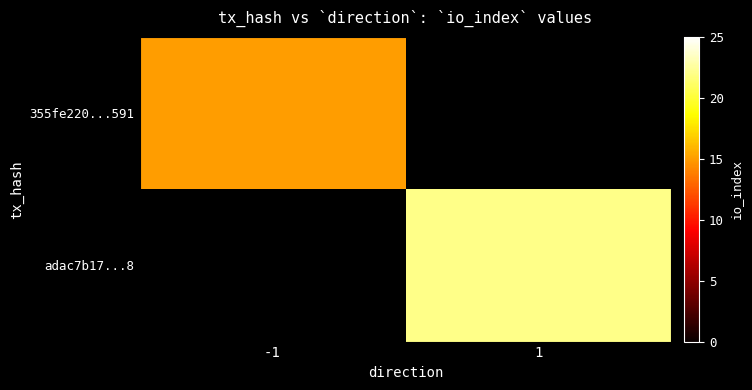

Between 1 and -1, which is larger?

-1